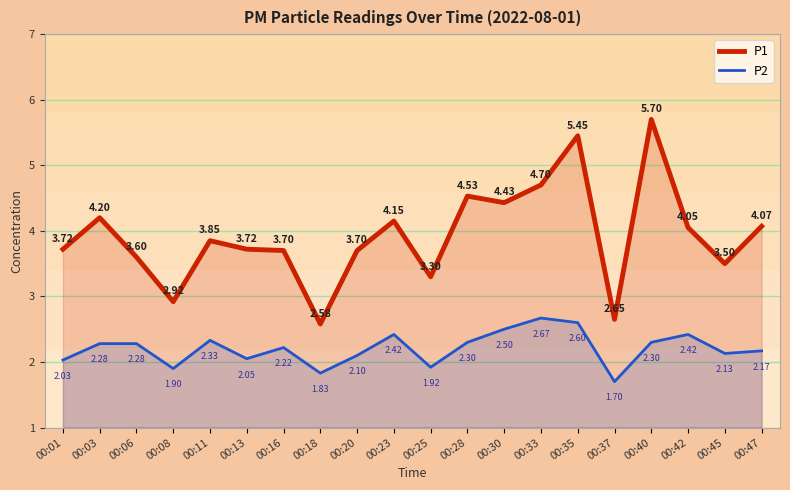

True or false: P1 and P2 cross at least once.

False